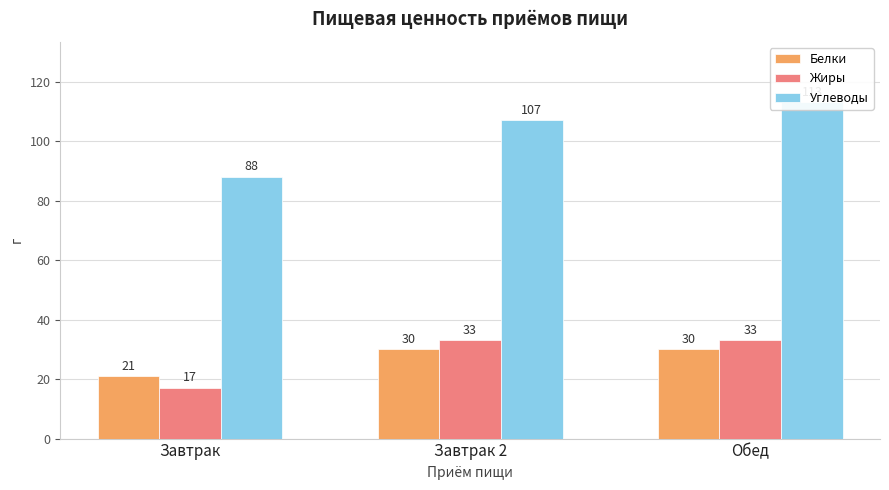

The Углеводы series shows 113 at Обед. True or false?

True